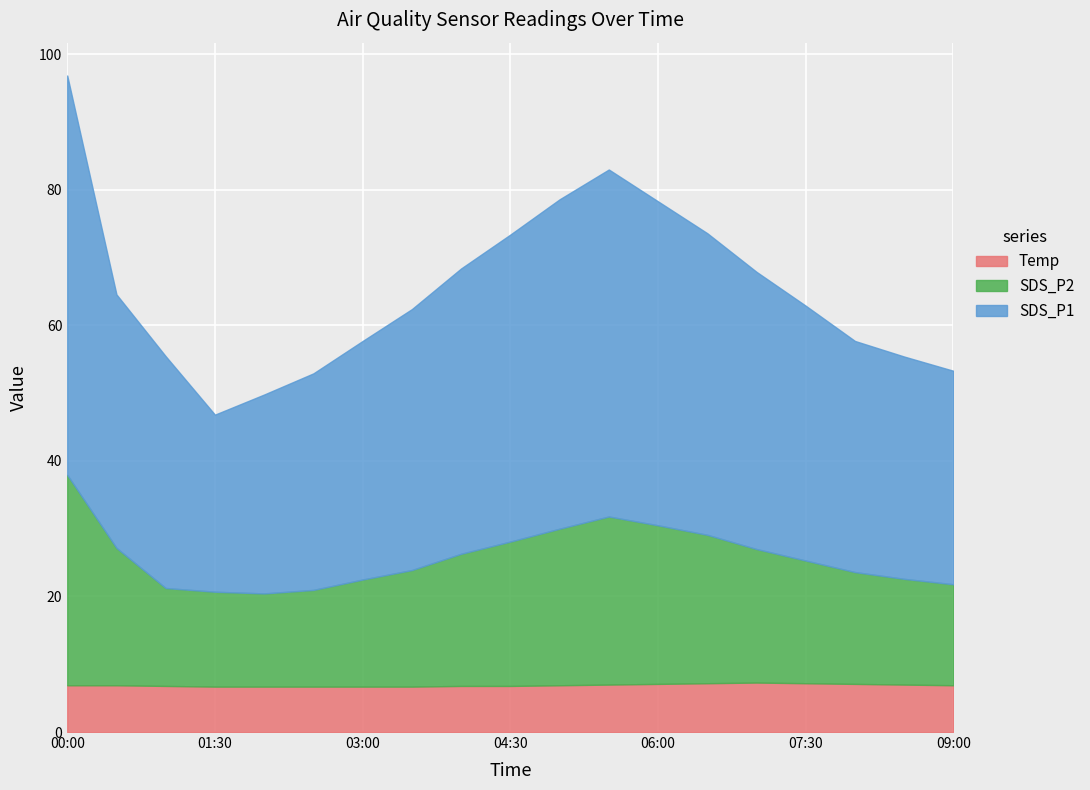

What is the spread (max minus min) of values at 05:30?

44.2